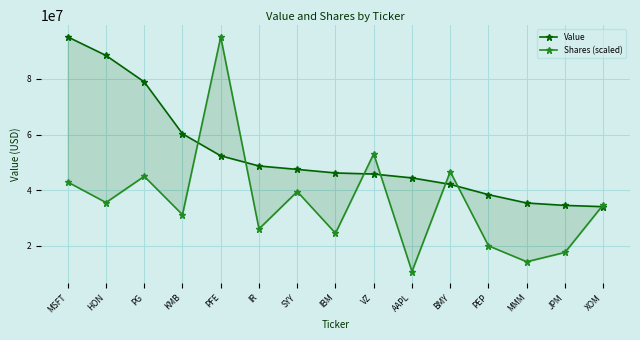

Reading left to right, list all the values displayed in this chart.

Value: 95110000.0	88438000.0	78940000.0	60281000.0	52357000.0	48708000.0	47481000.0	46203000.0	45797000.0	44423000.0	42104000.0	38404000.0	35399000.0	34534000.0	34080000.0
Shares (scaled): 42924789.8	35562346.0	44982763.8	31191526.6	95110000.0	26081430.9	39505983.6	24532630.2	53086975.1	10767228.9	46685227.5	20000034.1	14280837.8	17632243.0	34760650.7